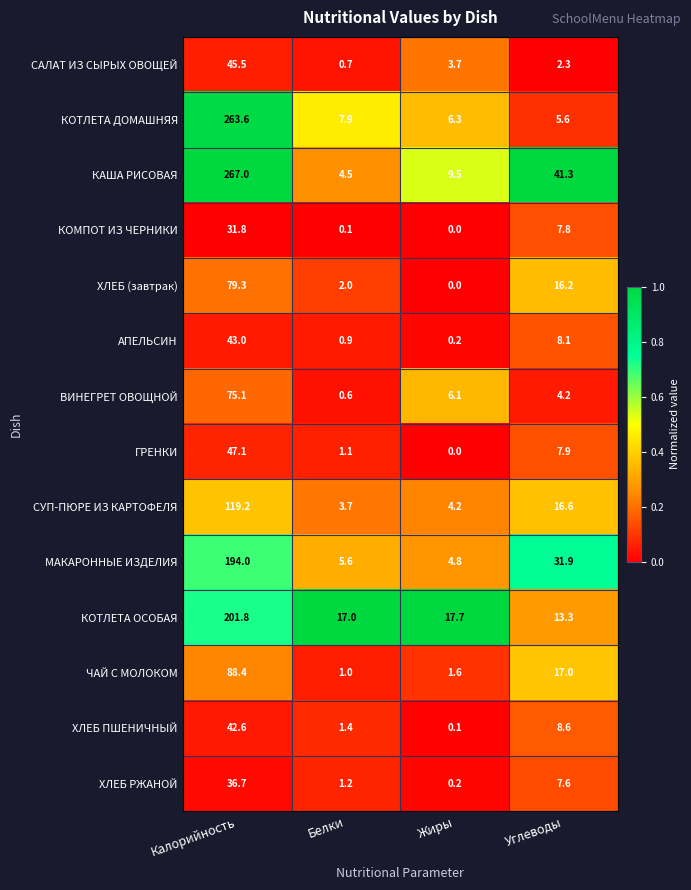

What is the difference between the second highest and second lowest values in the КОТЛЕТА ОСОБАЯ series?

0.7